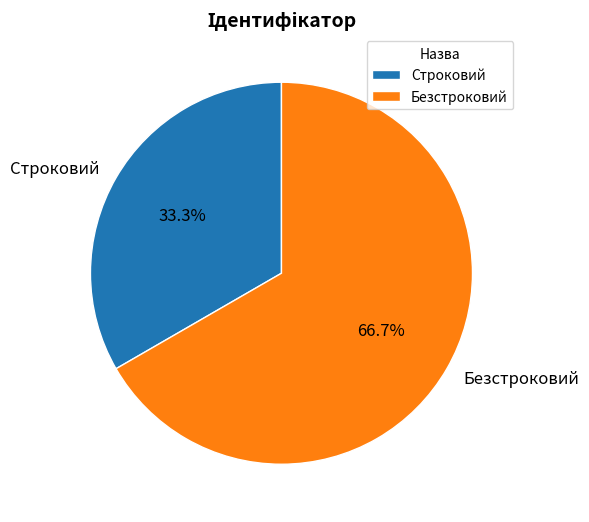

Approximately how many times larger is the value at Безстроковий compared to Строковий?

2.0